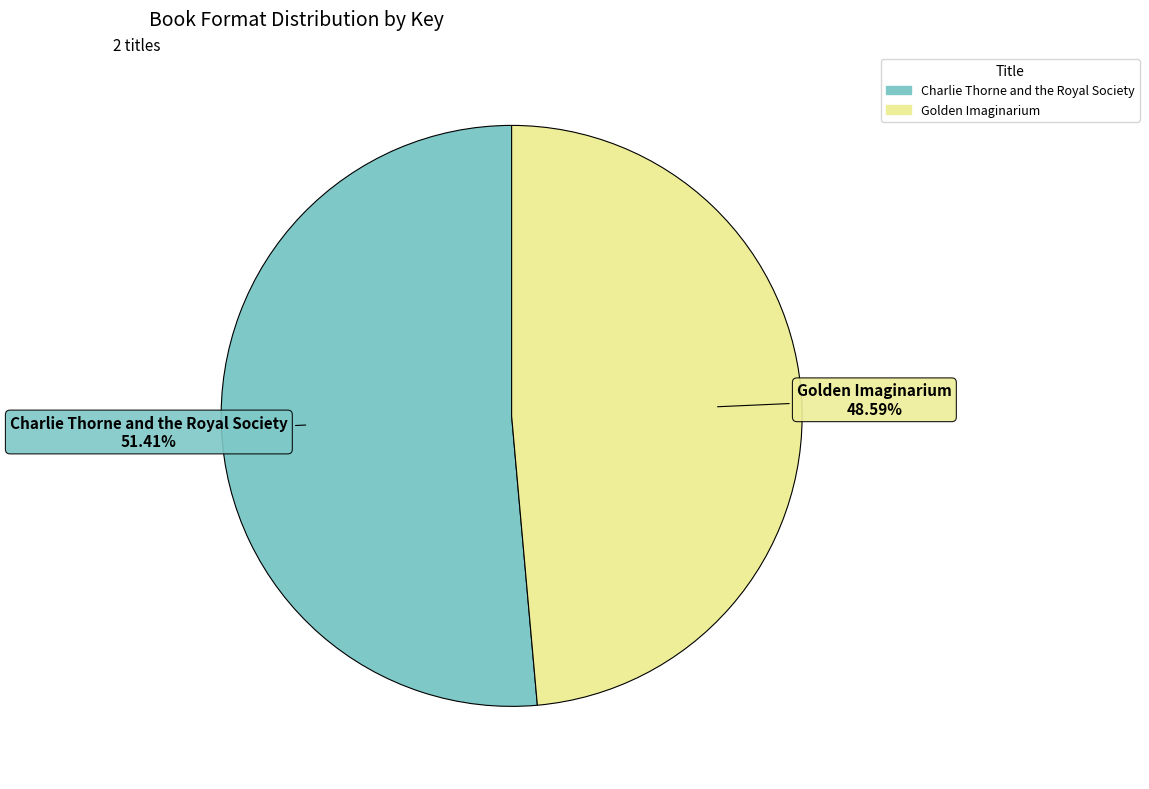

To the nearest percent, what portion does Golden Imaginarium represent?

49%